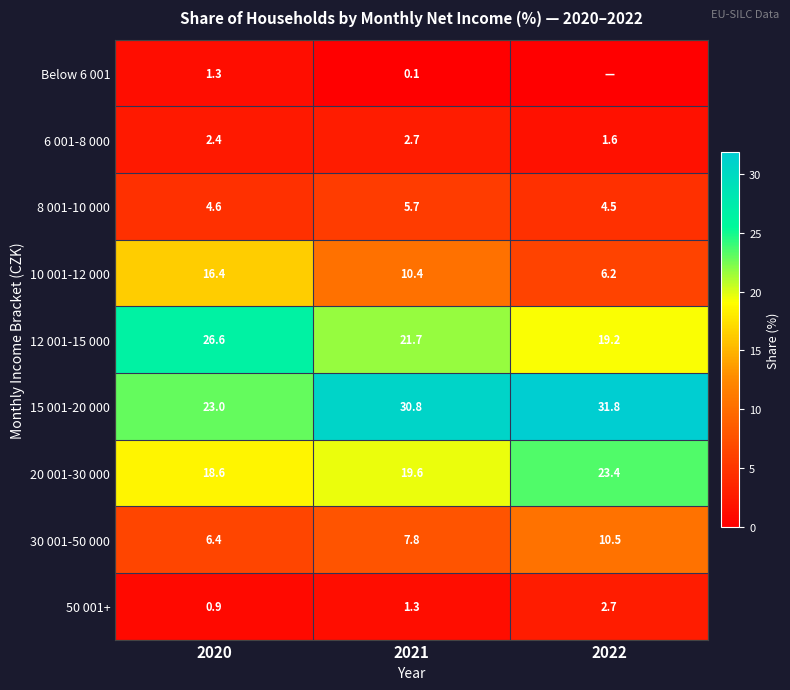

True or false: 8 001-10 000 has a value of 2.0 at 2022.

False